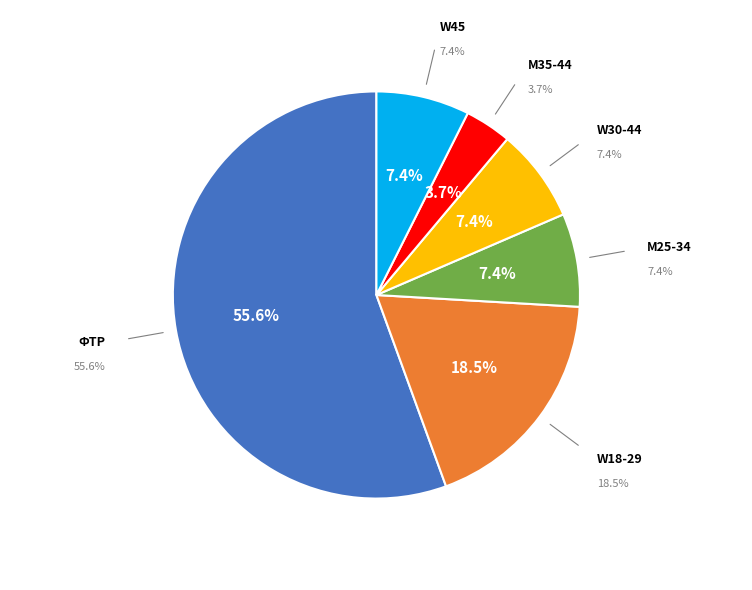

How much of the chart is everything except W18-29?

81.5%